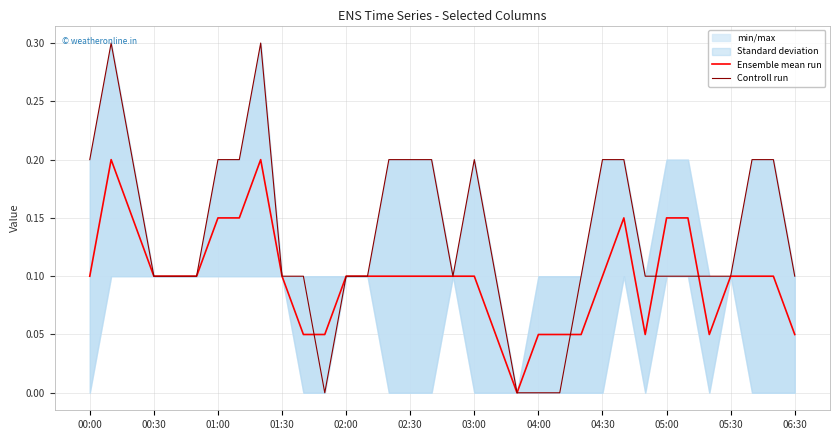

What is the average value of the Controll run series?

0.1